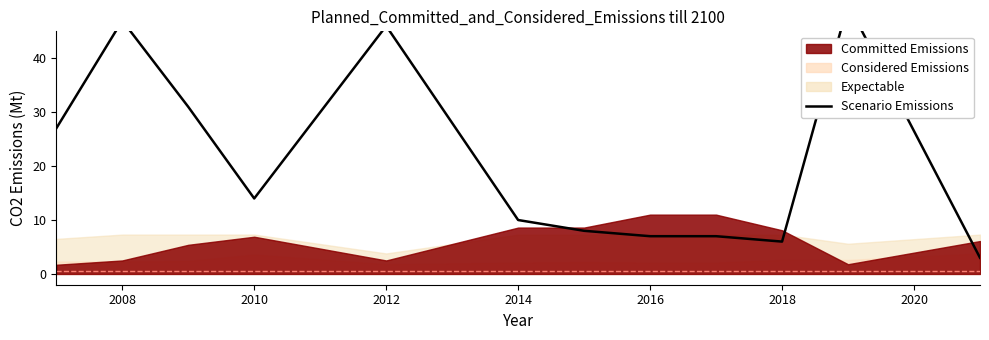

Reading left to right, list all the values displayed in this chart.

27	47	31	14	46	10	8	7	7	6	50	3